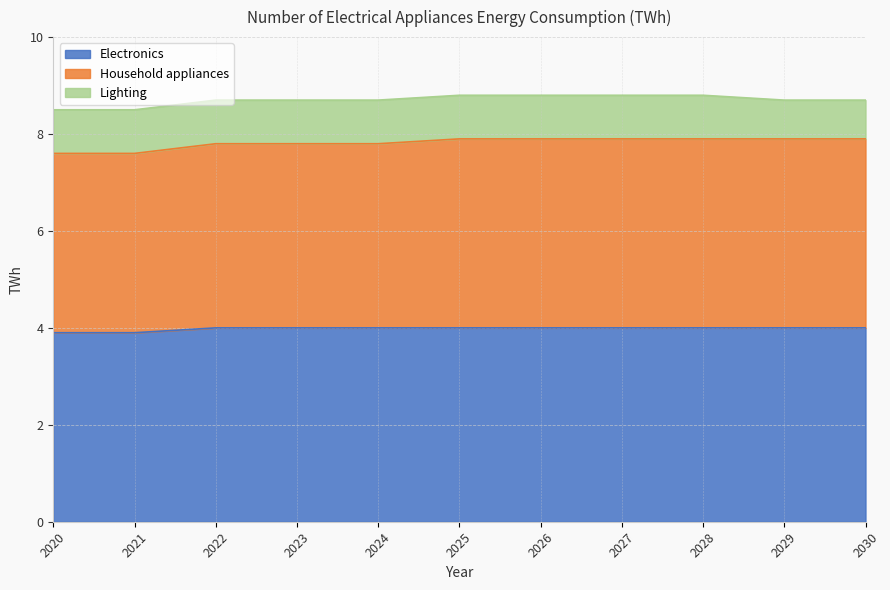

True or false: Household appliances and Electronics cross at least once.

False